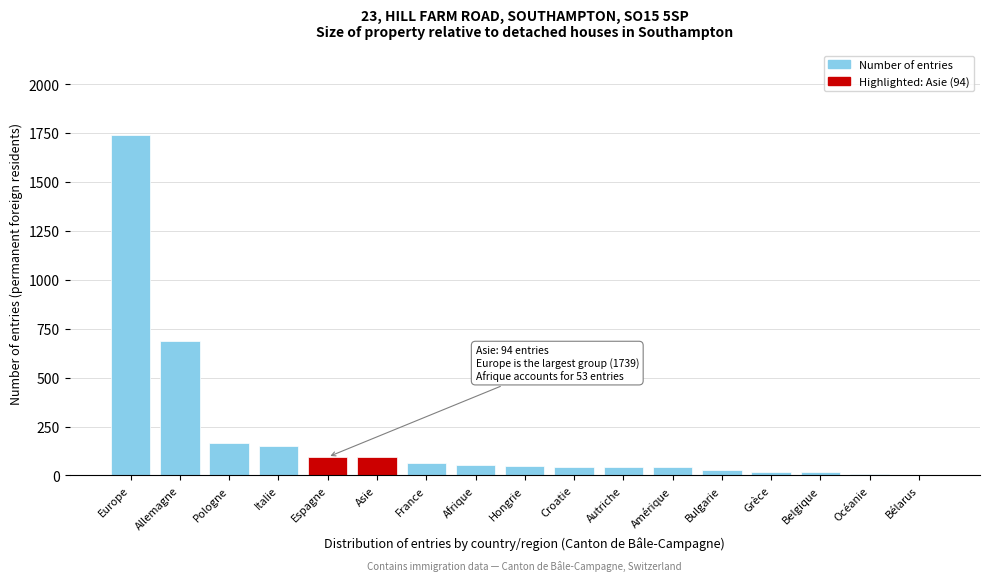

What is the approximate value at Pologne?

165